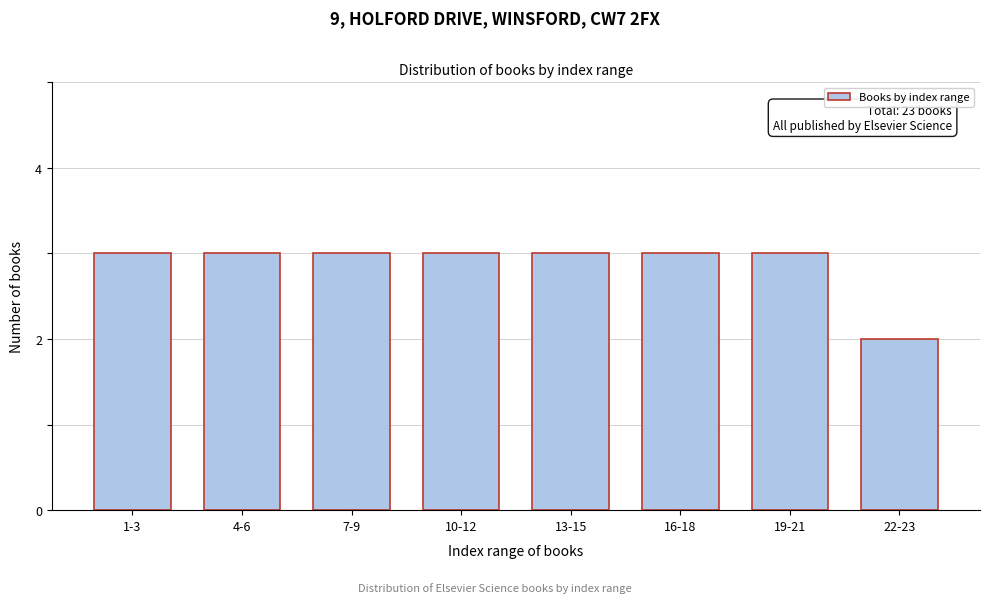

Reading right to left, extract all data points from this chart.

2	3	3	3	3	3	3	3